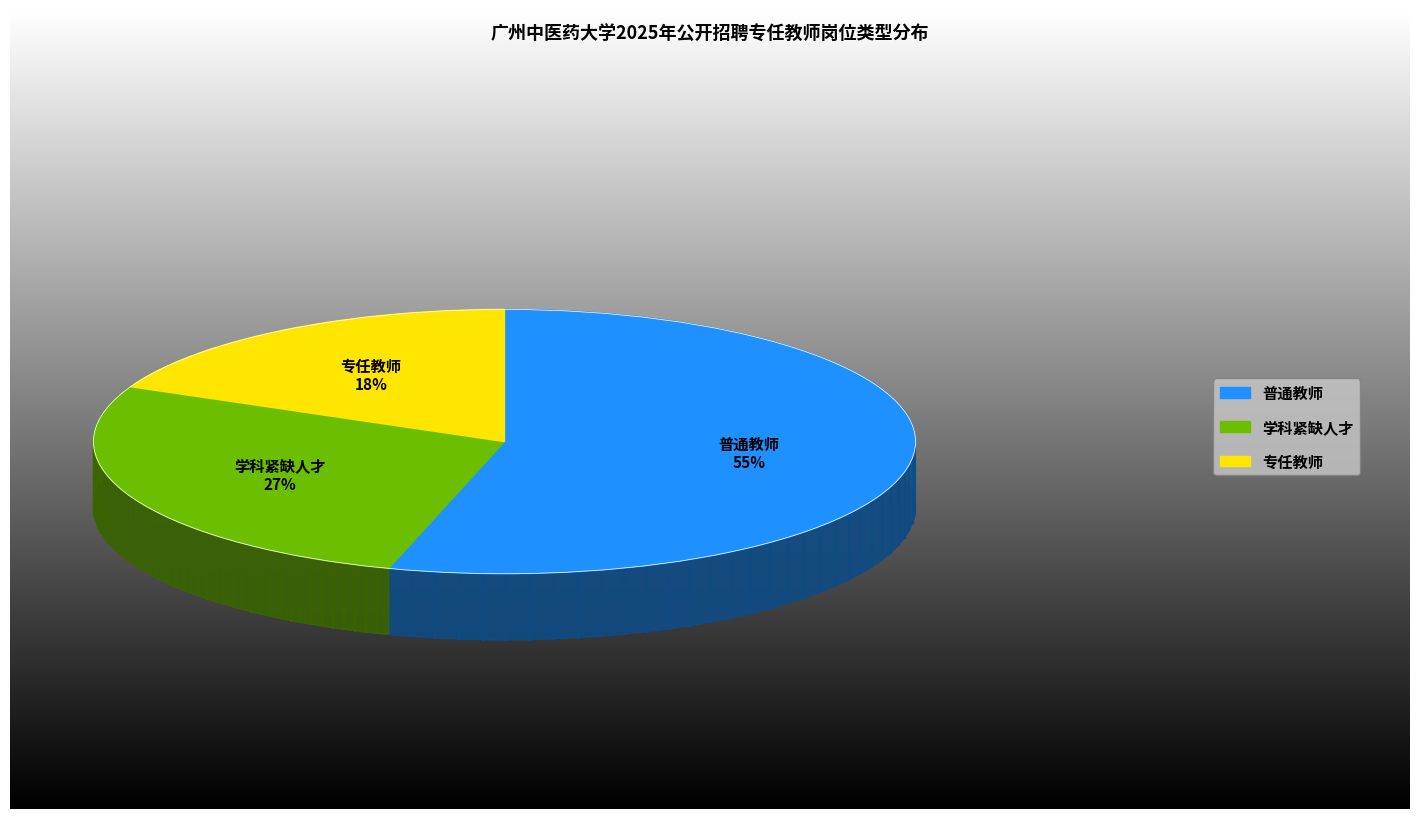

Rank the categories by value from highest to lowest.

普通教师, 学科紧缺人才, 专任教师